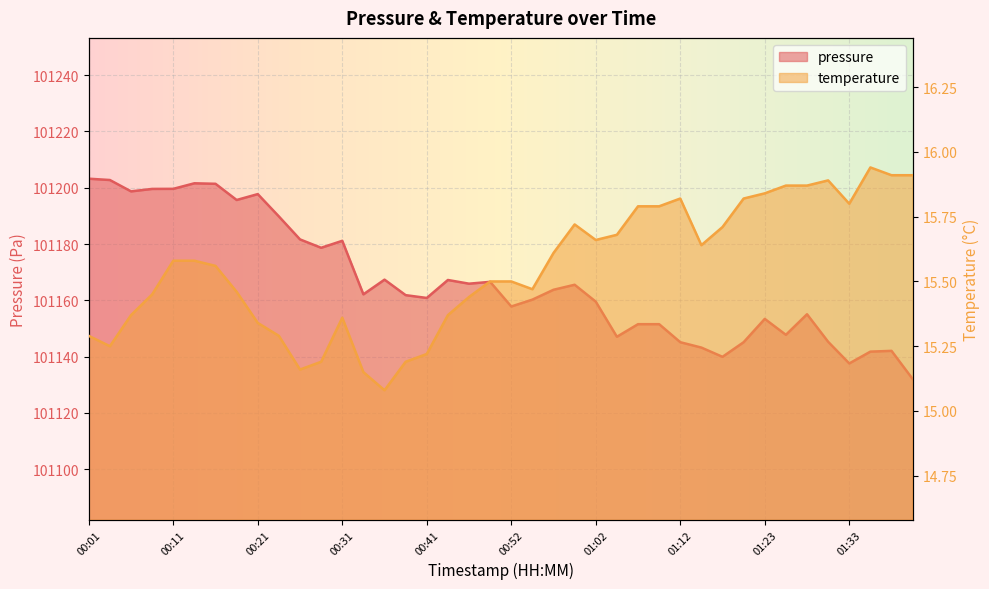

Which has a higher value, 01:40 or 01:23?

01:23